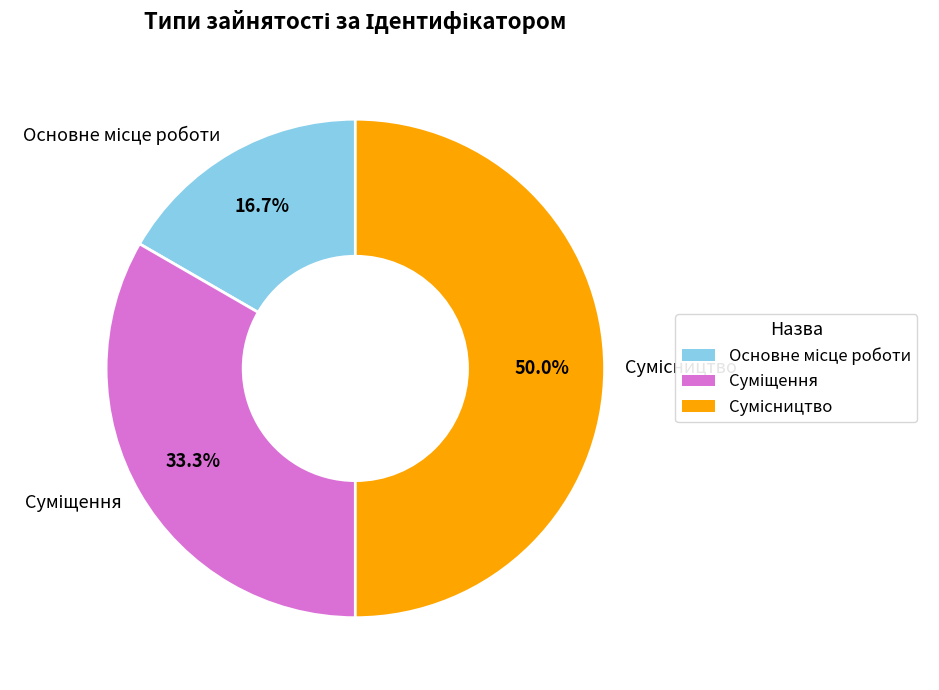

To the nearest percent, what is the difference between the largest and smallest slice percentages?

33%